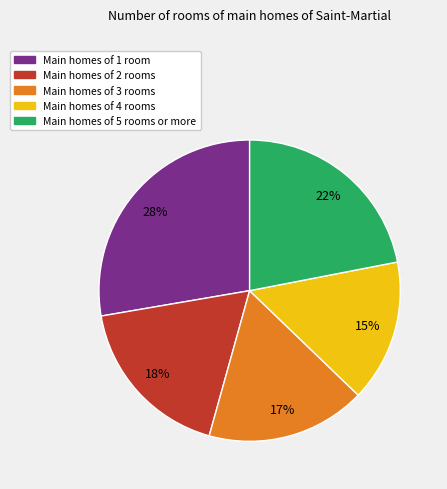

To the nearest percent, what is the average slice percentage?

20%